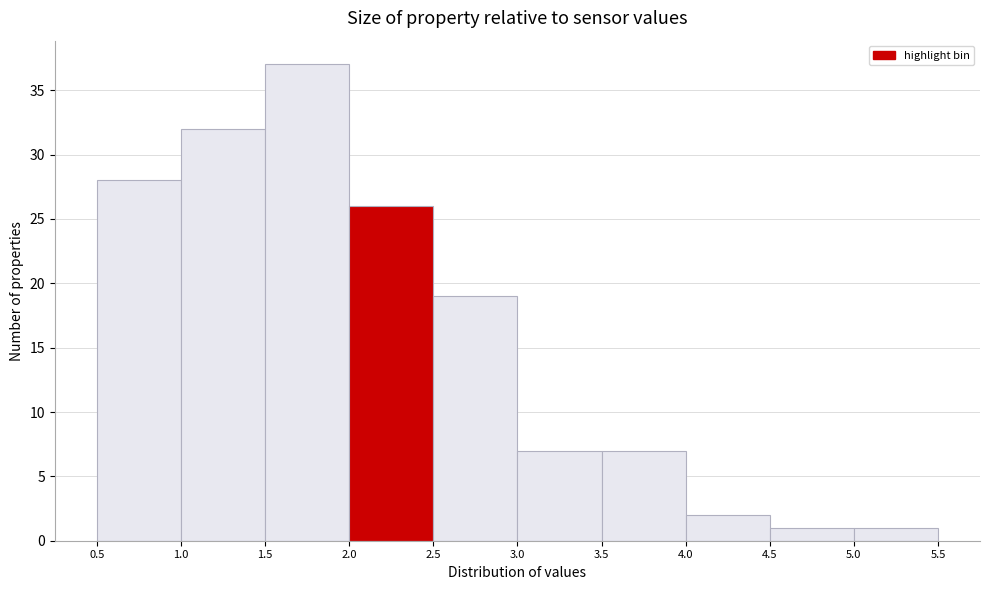

Reading left to right, transcribe this chart: for each bar, give the range it covers on the x-axis and its height. The values are not printed on the chart, so give them approximately, as read against the axis.

0.5 to 1.0: 28
1.0 to 1.5: 32
1.5 to 2.0: 37
2.0 to 2.5: 26
2.5 to 3.0: 19
3.0 to 3.5: 7
3.5 to 4.0: 7
4.0 to 4.5: 2
4.5 to 5.0: 1
5.0 to 5.5: 1